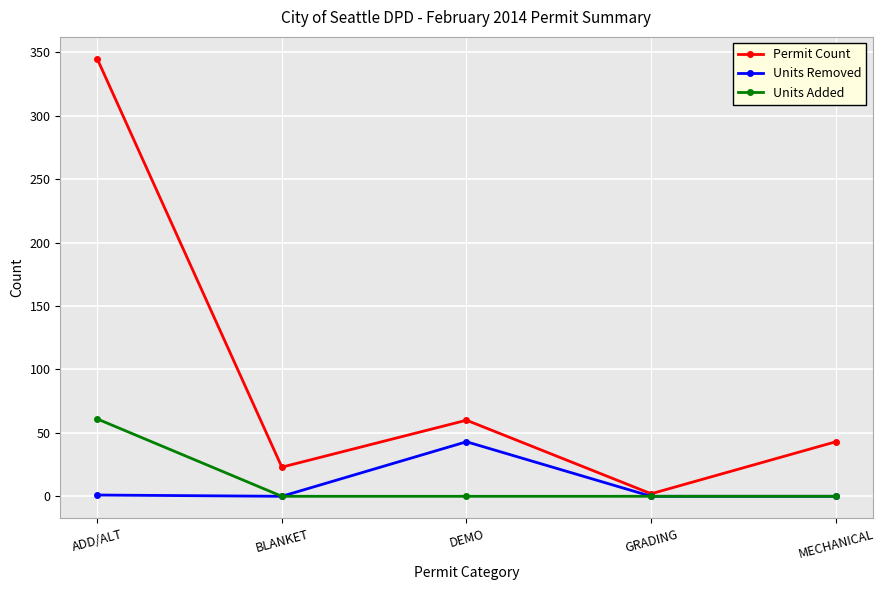

What is the label of the 4th point from the left?

GRADING